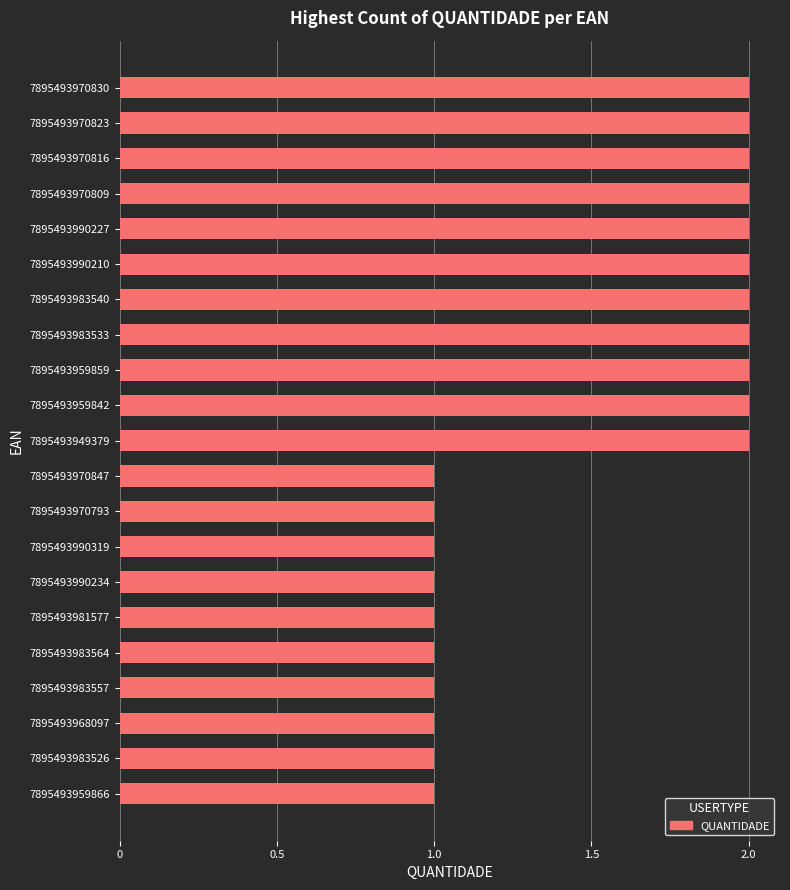

Are the bars horizontal?

Yes